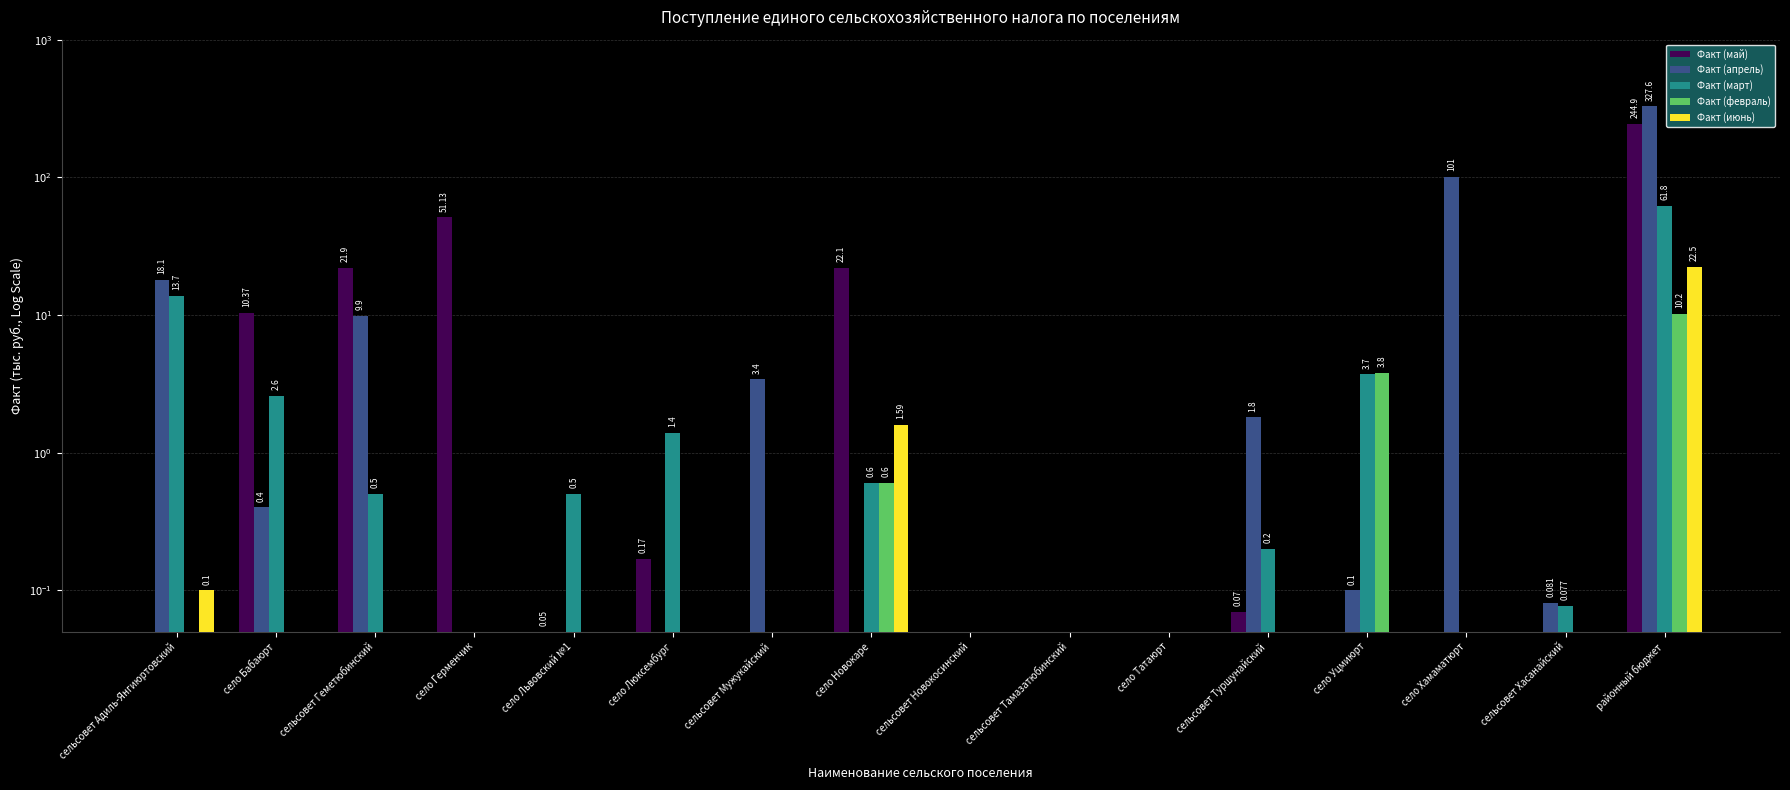

What is the value of the Факт (февраль) bar at the 5th from the left?

0.1